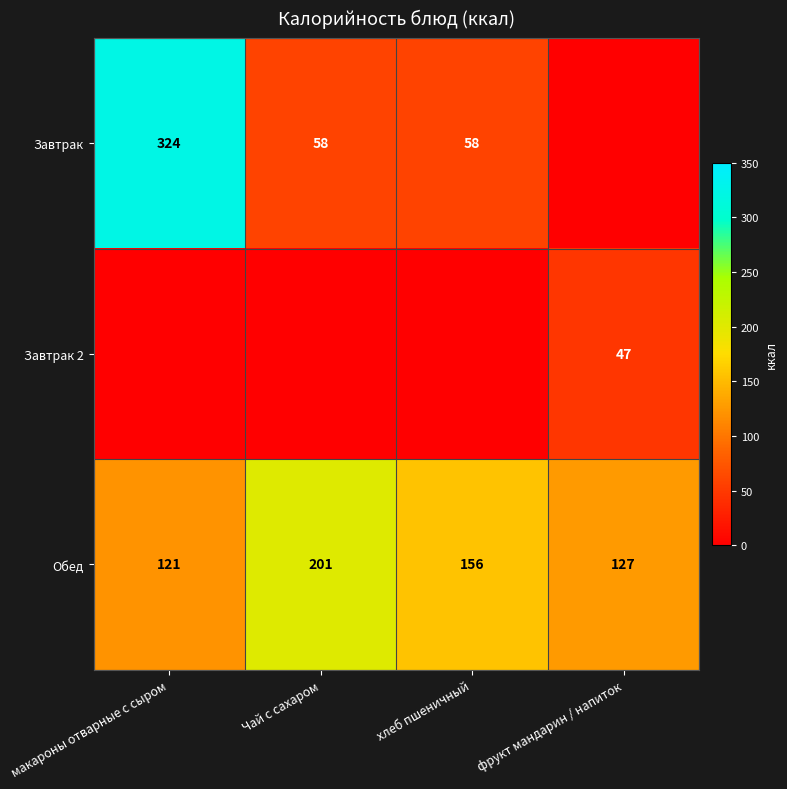

What value does the Обед series have at хлеб пшеничный, to the nearest 10?

160